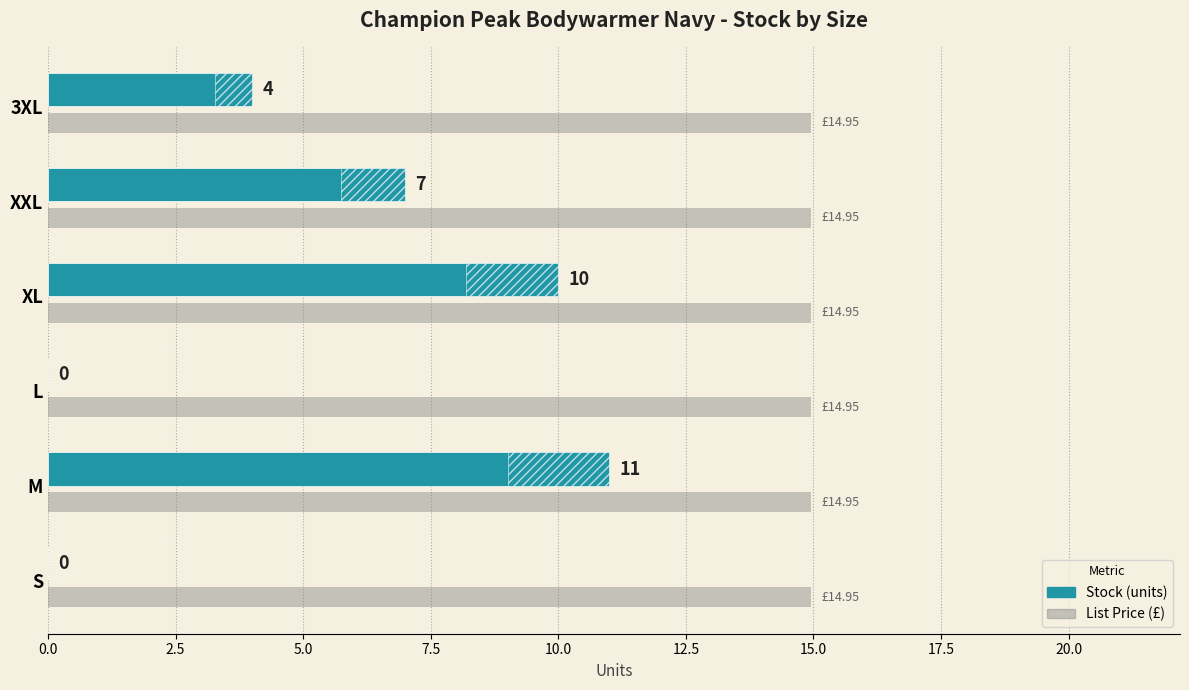

What are all the series names shown in the legend?

Stock, List Price